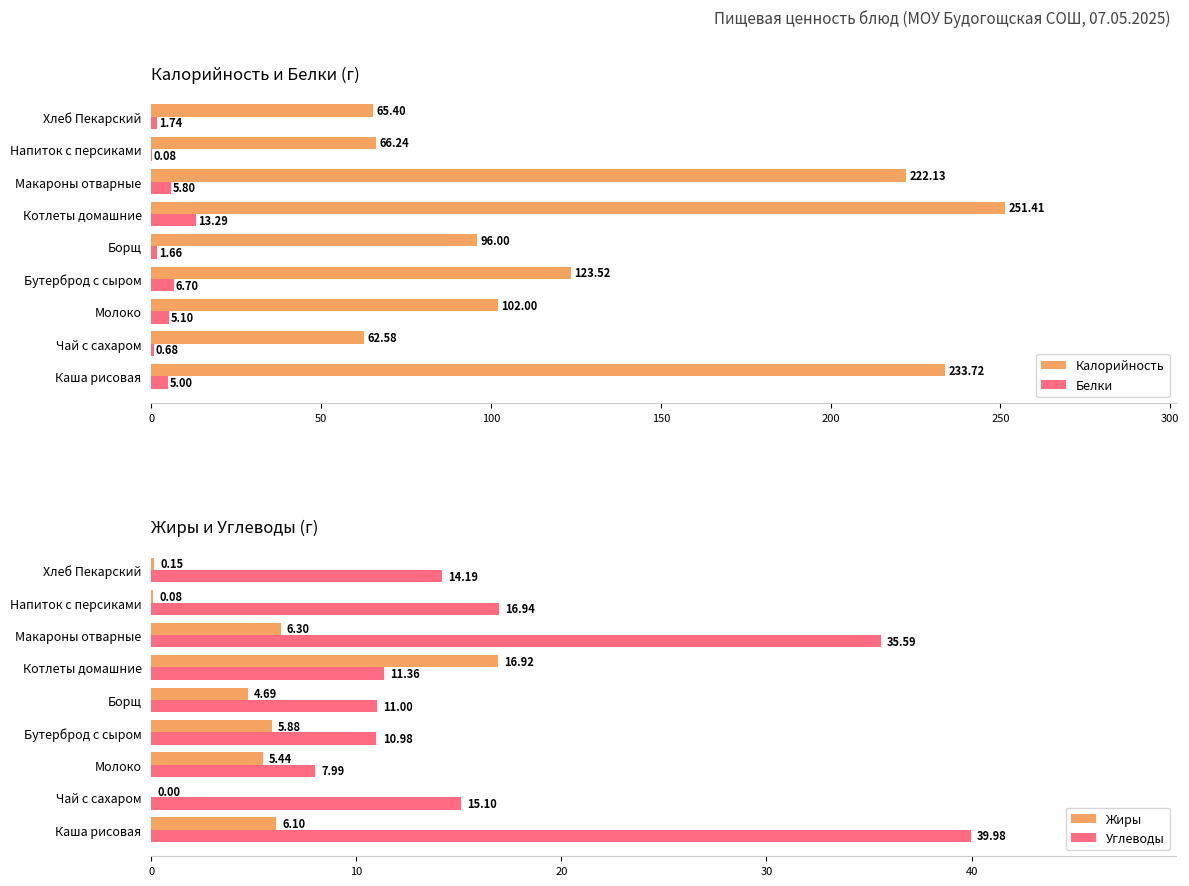

At which label does Углеводы reach its peak?

Каша рисовая